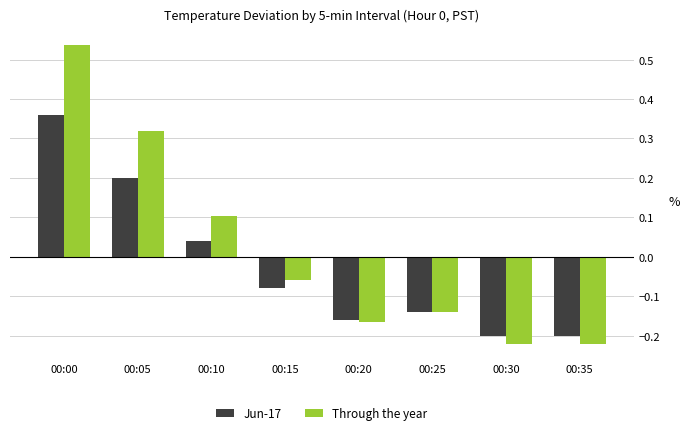

List the series in order of their peak value, highest first.

Through the year, Jun-17